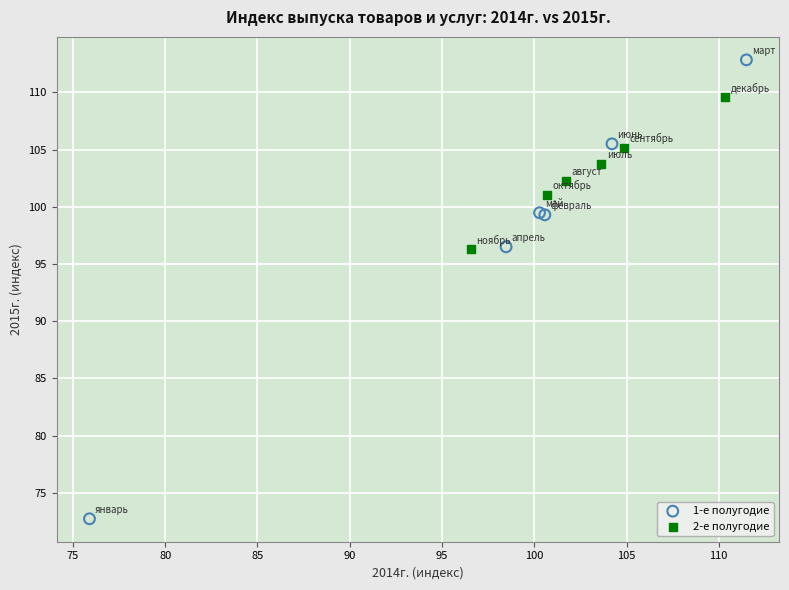

Which series reaches the minimum Y coordinate?

1-е полугодие